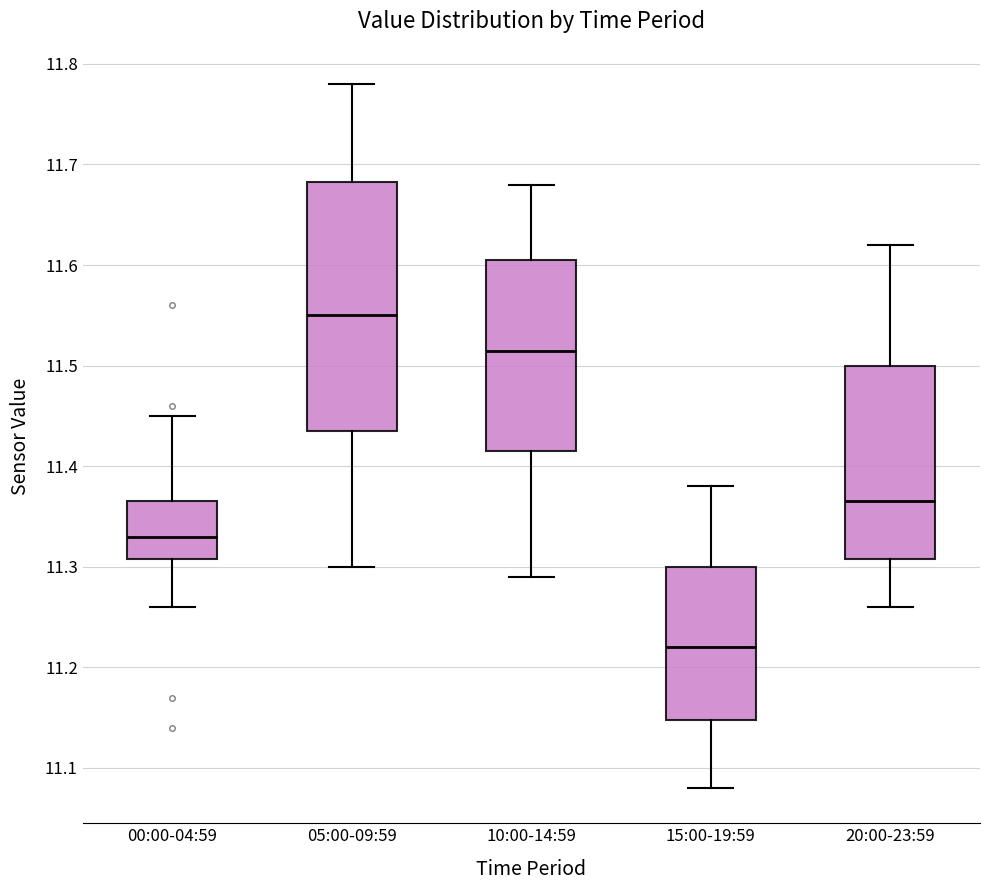

Which box is the tallest, from its lower edge to its upper edge?

05:00-09:59